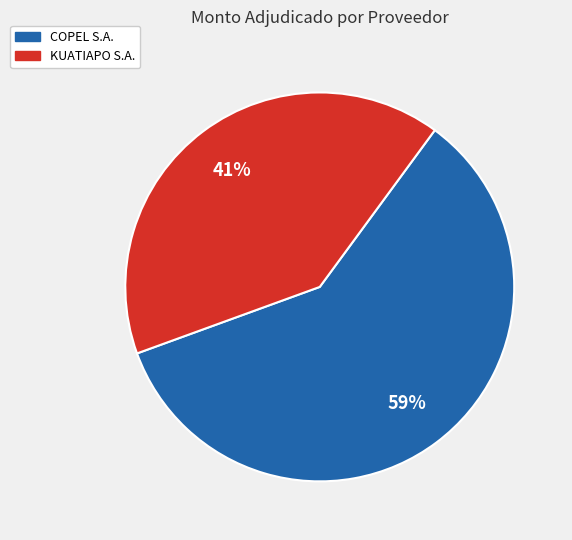

To the nearest percent, what is the average slice percentage?

50%